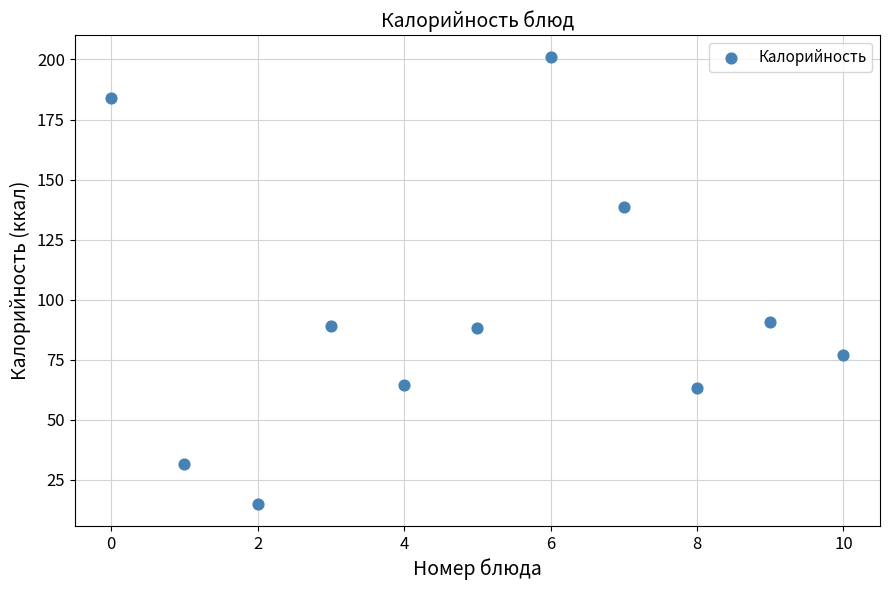

What is the average Y value?

94.7